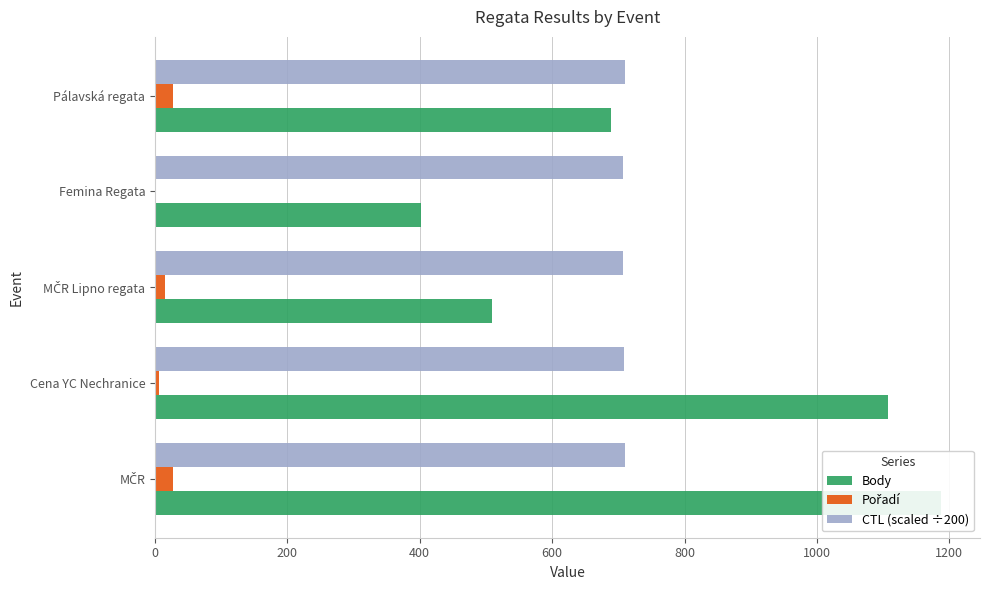

What is the value of the Pořadí bar at the 5th from the left?

28.0